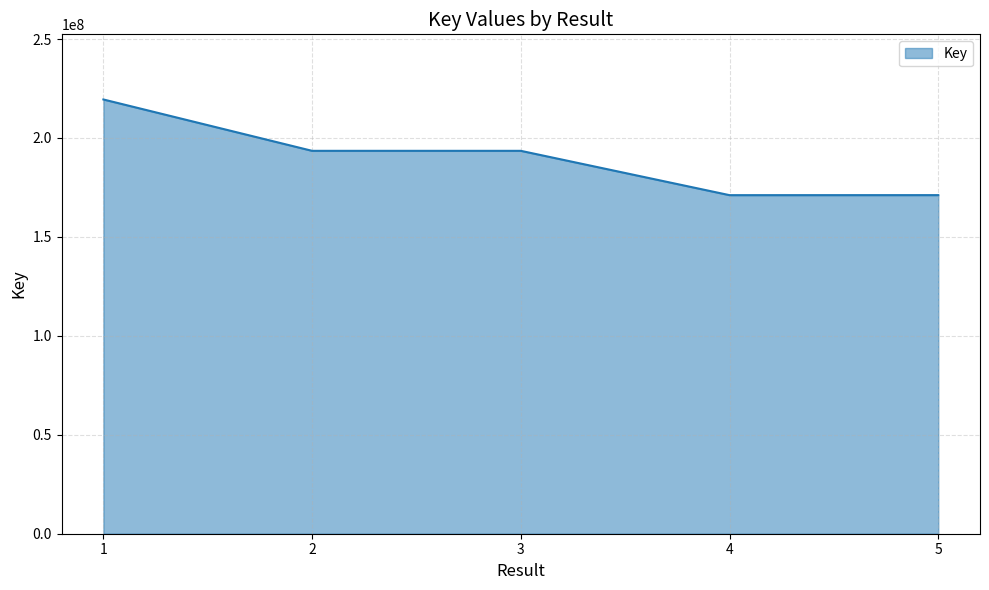

What is the difference between the maximum and second lowest values?

48340931